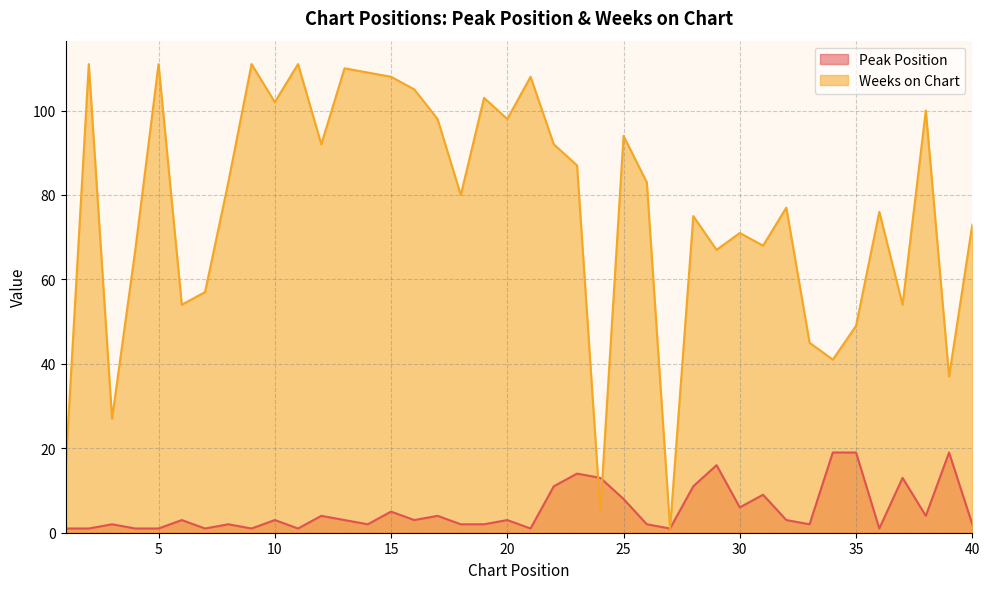

At which label does Peak Position reach its minimum?

1